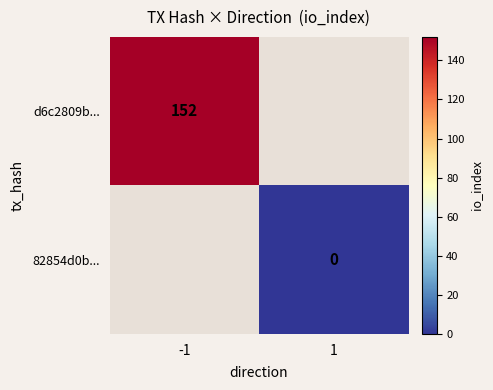

The d6c2809b... series shows 73 at -1. True or false?

False